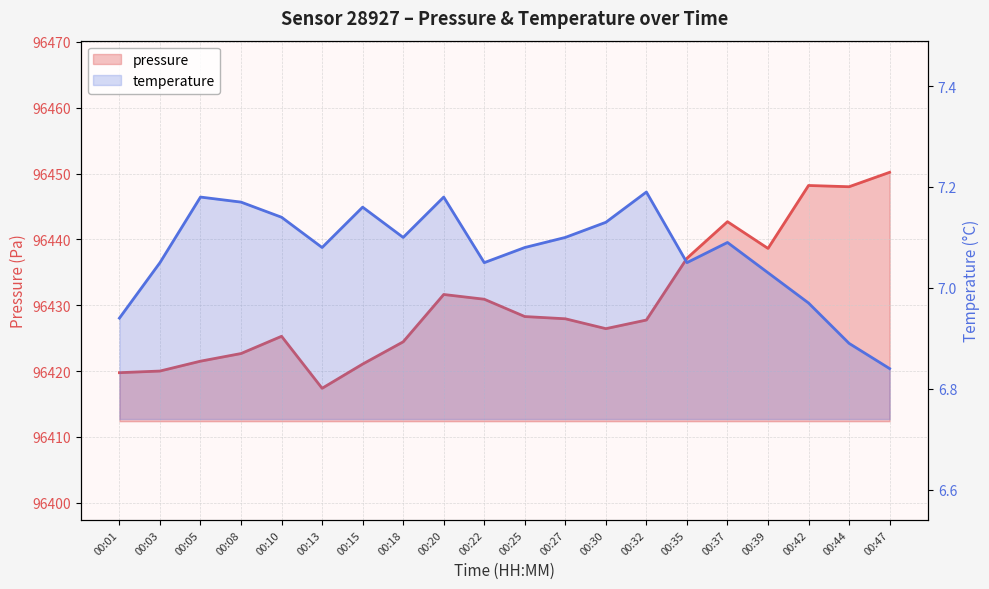

Which series changed the most between 00:20 and 00:32?

pressure